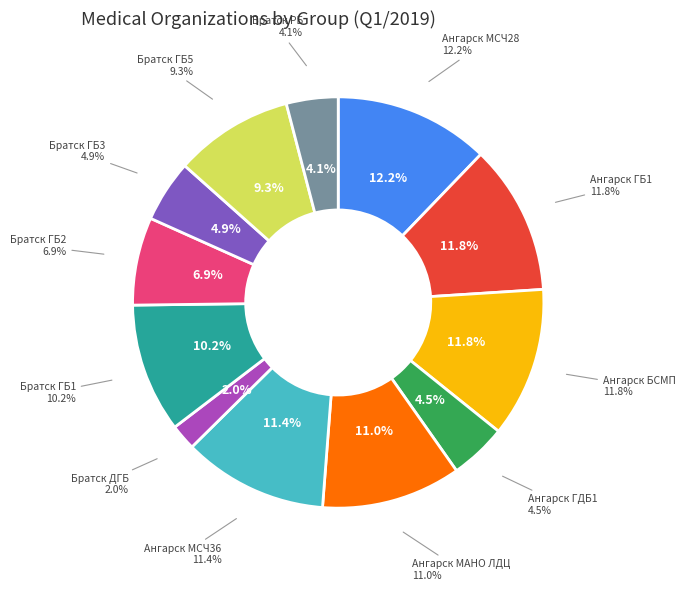

Does Братск ДГБ account for over 50% of the chart?

No